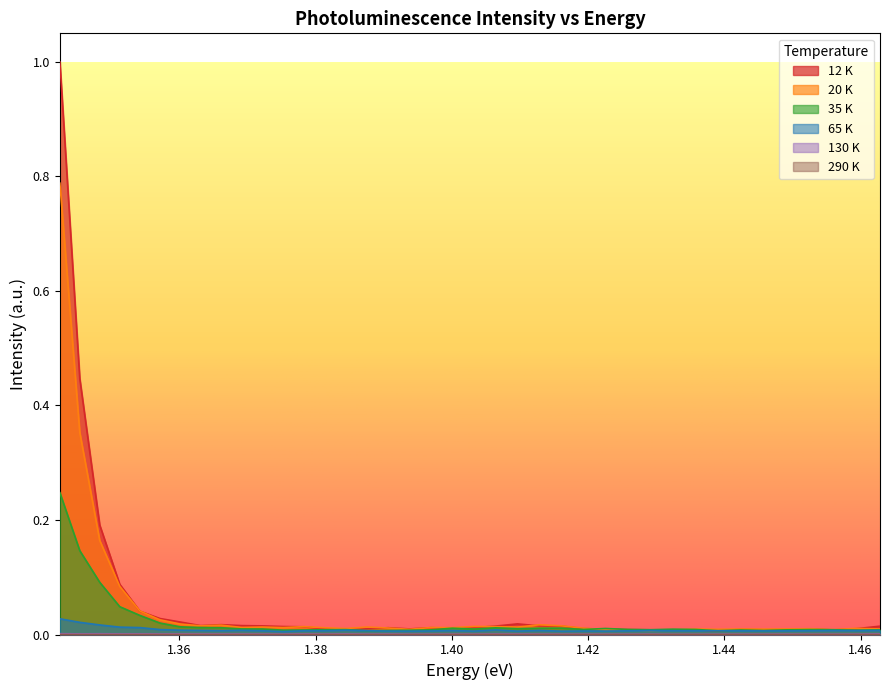

What is the sum of all 12 K values?

2.2